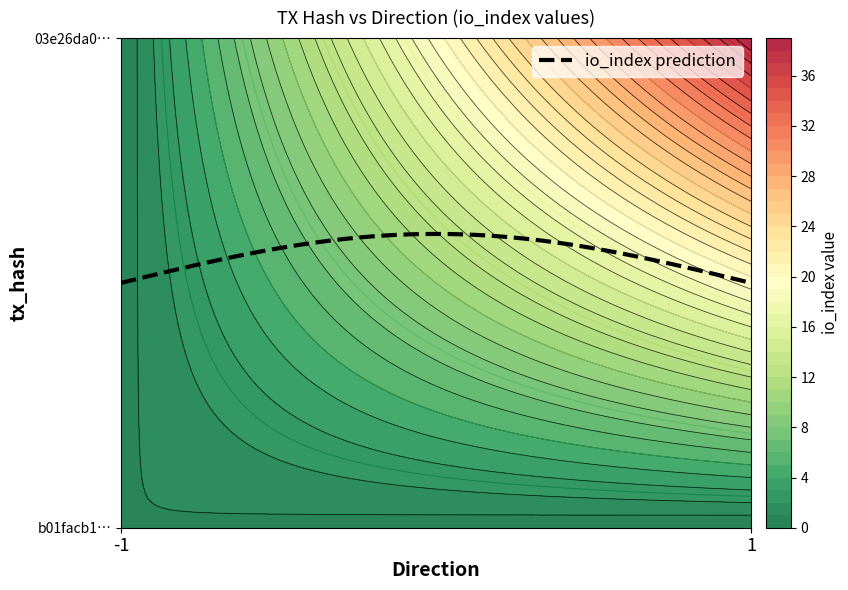

How many data points does each series have?

2